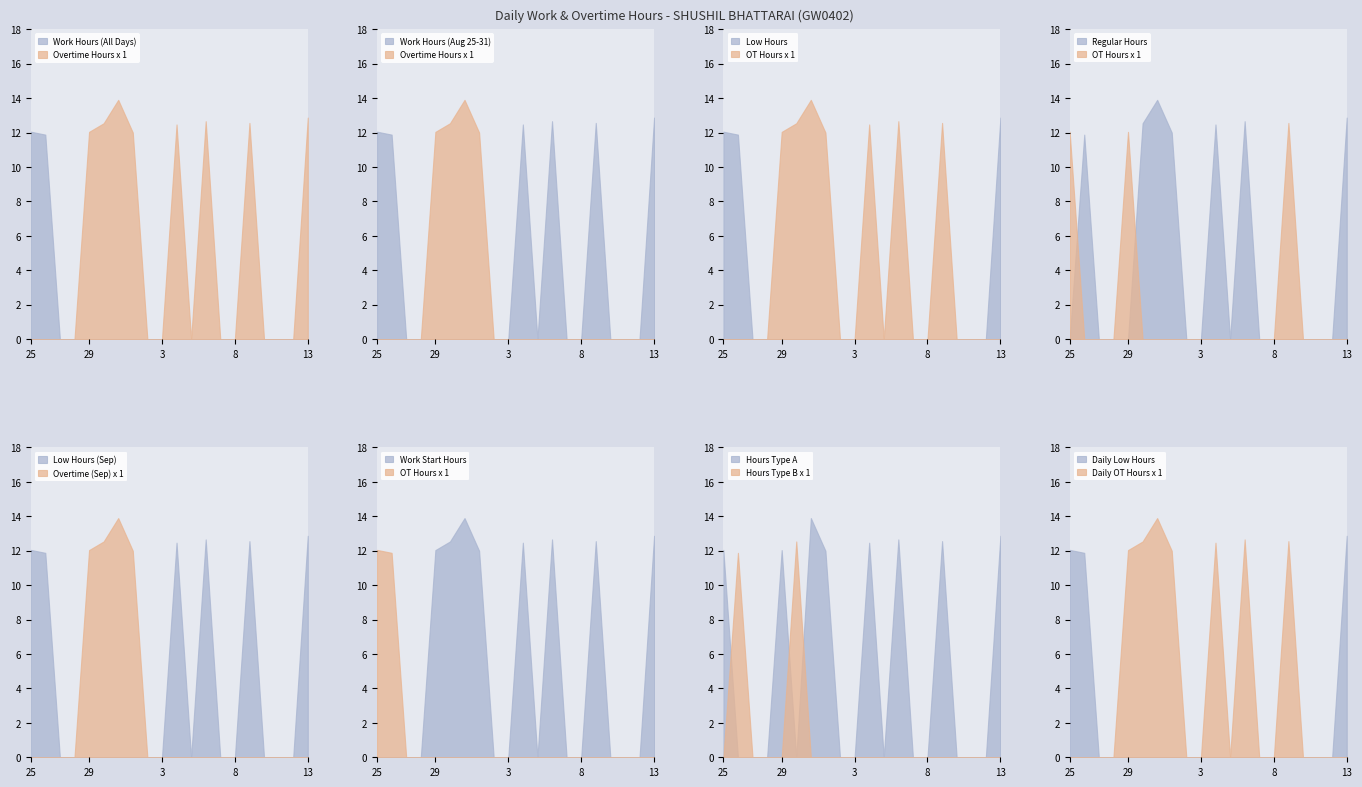

Which category has the lowest value across all series?

27